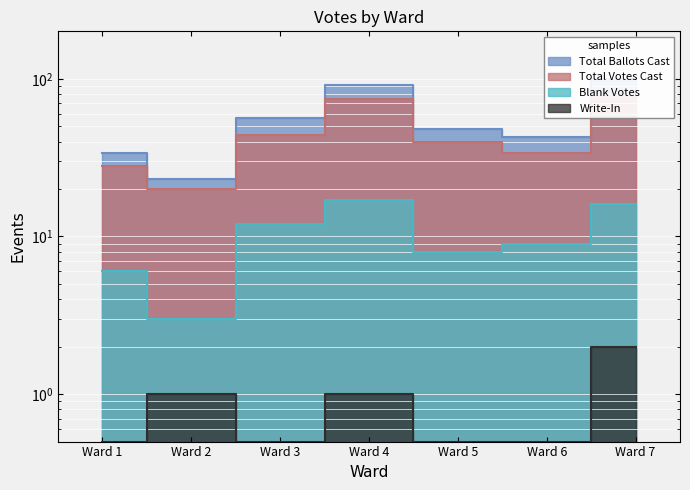

What is the value of the Blank Votes point at the 7th from the left?

16